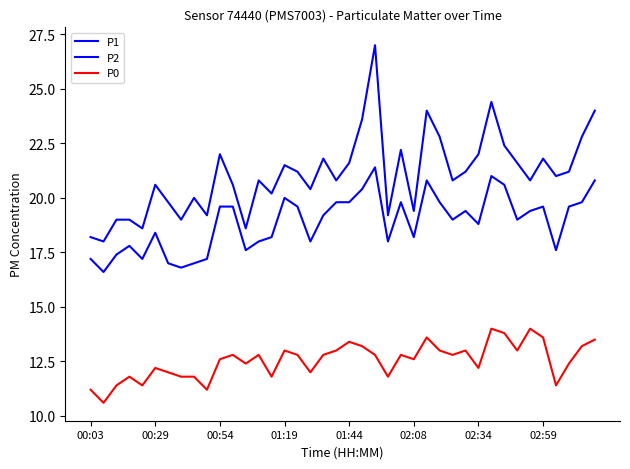

What is the average value of the P0 series?

12.5